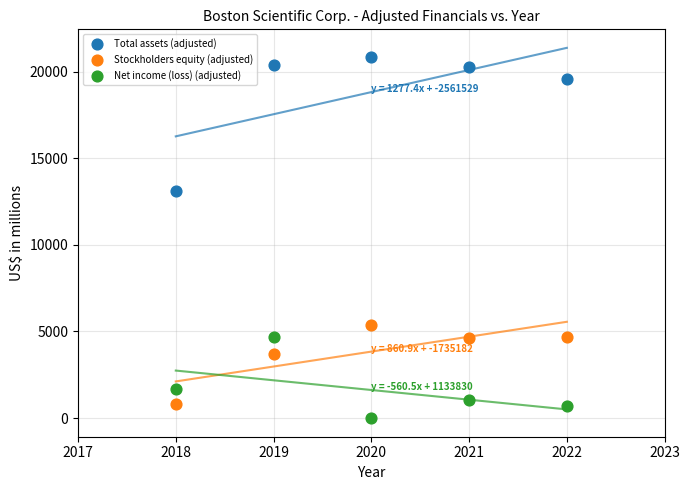

What are all the series names shown in the legend?

Total assets (adjusted), Stockholders equity (adjusted), Net income (loss) (adjusted)